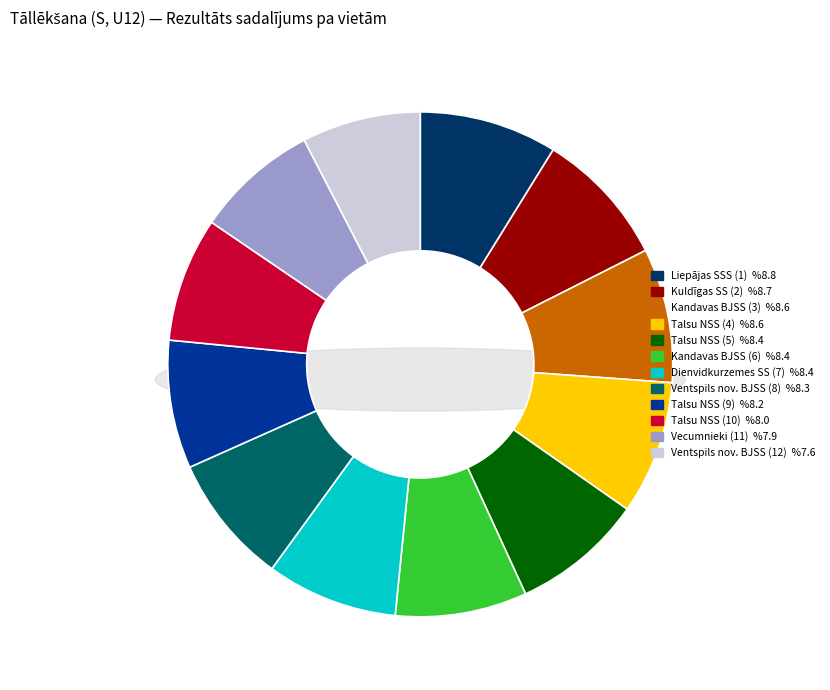

How much of the chart is everything except Liepājas SSS (1)?

91.2%